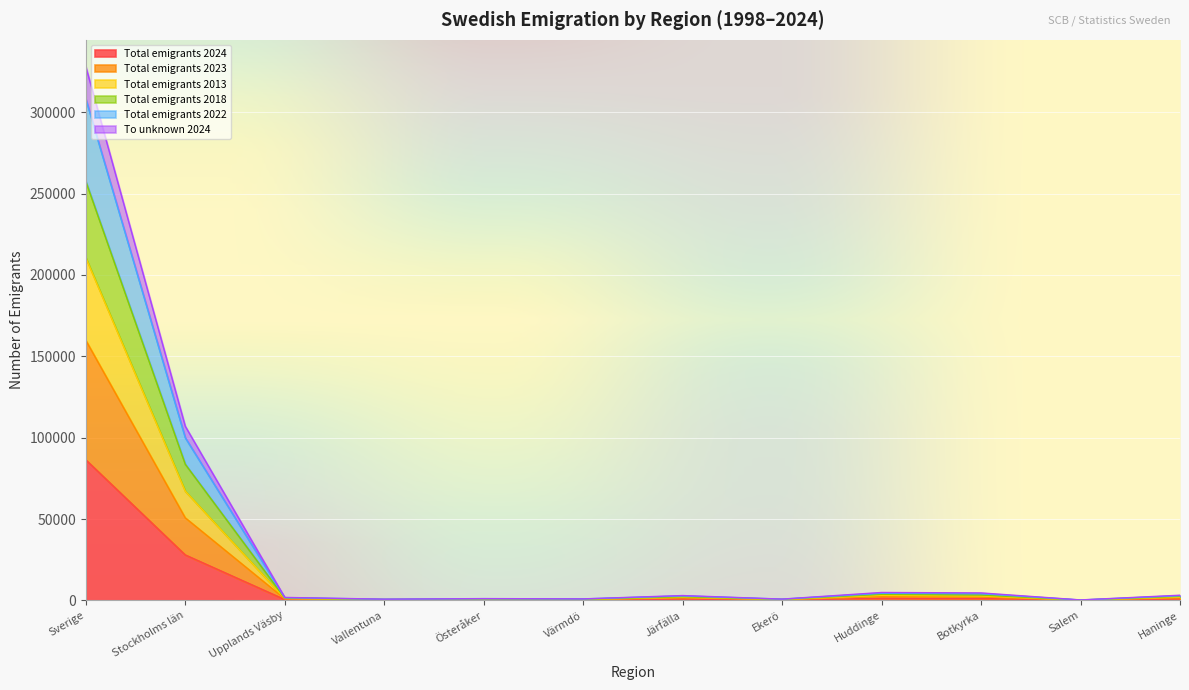

How many data points in Total emigrants 2018 are less than 3038?

6